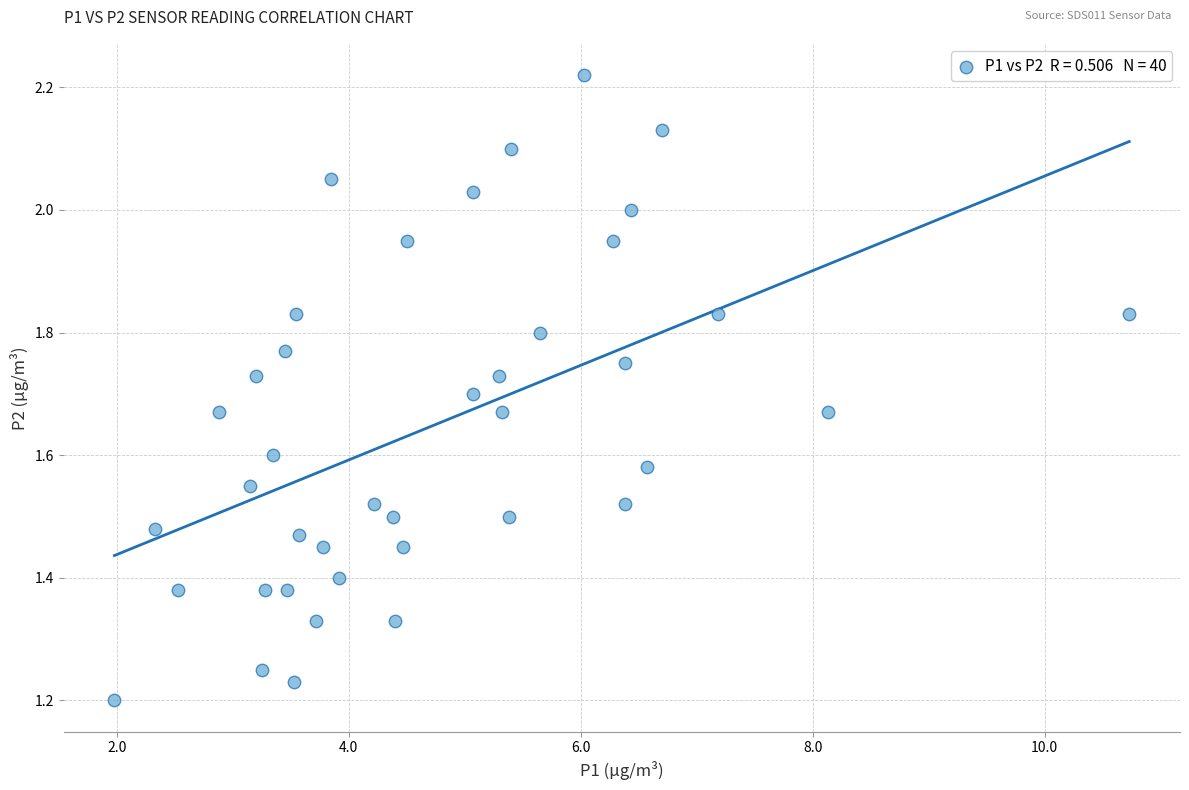

What is the range of X values (max minus min)?

8.8